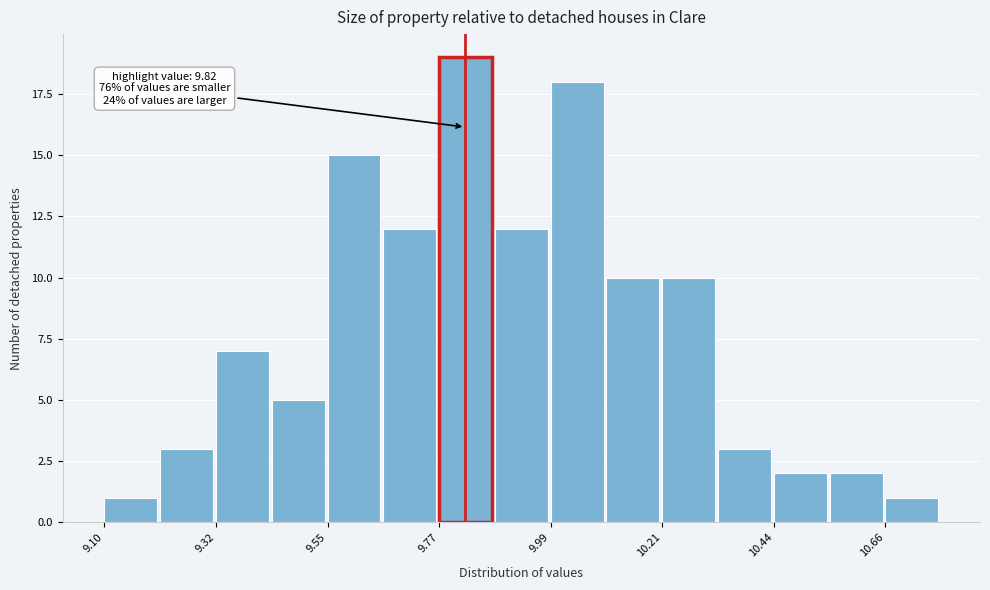

Read against the x-axis, roughly where is the centre of the tallest bar?

9.80